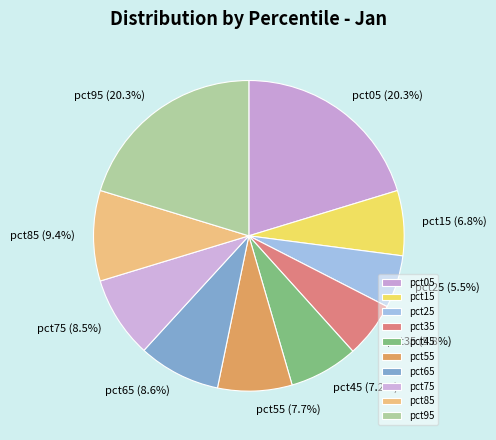

Is pct75 the majority of the pie?

No